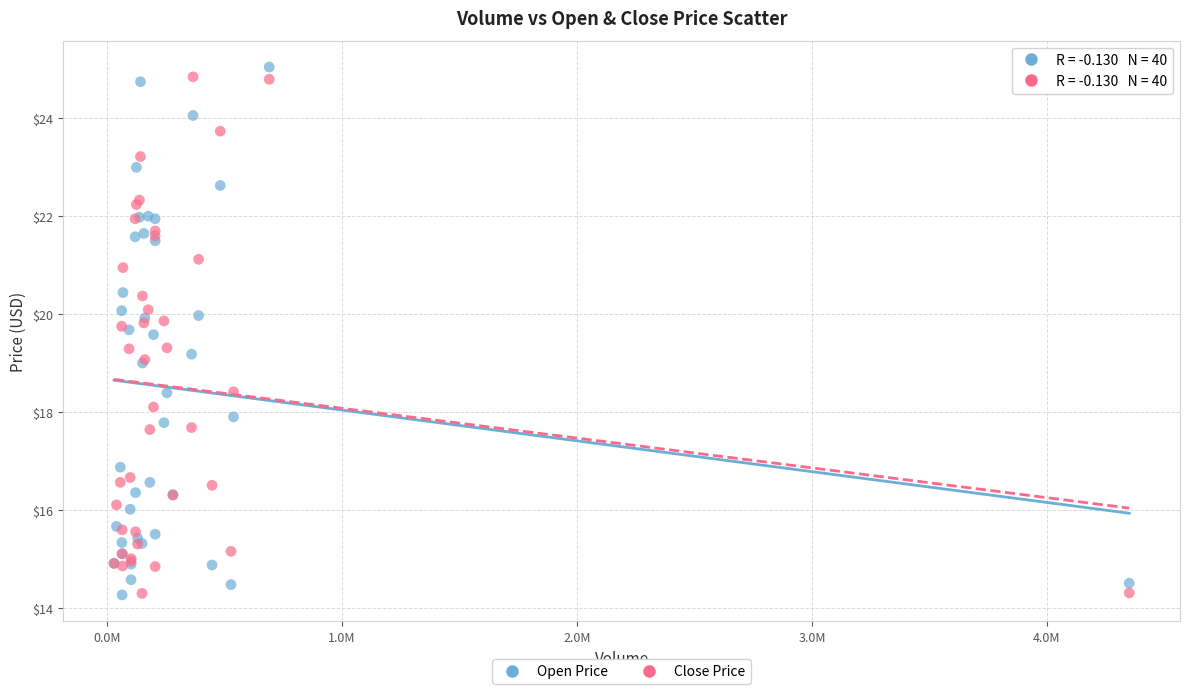

What is the X range (max minus min) for the scatter plot?

4319900.0